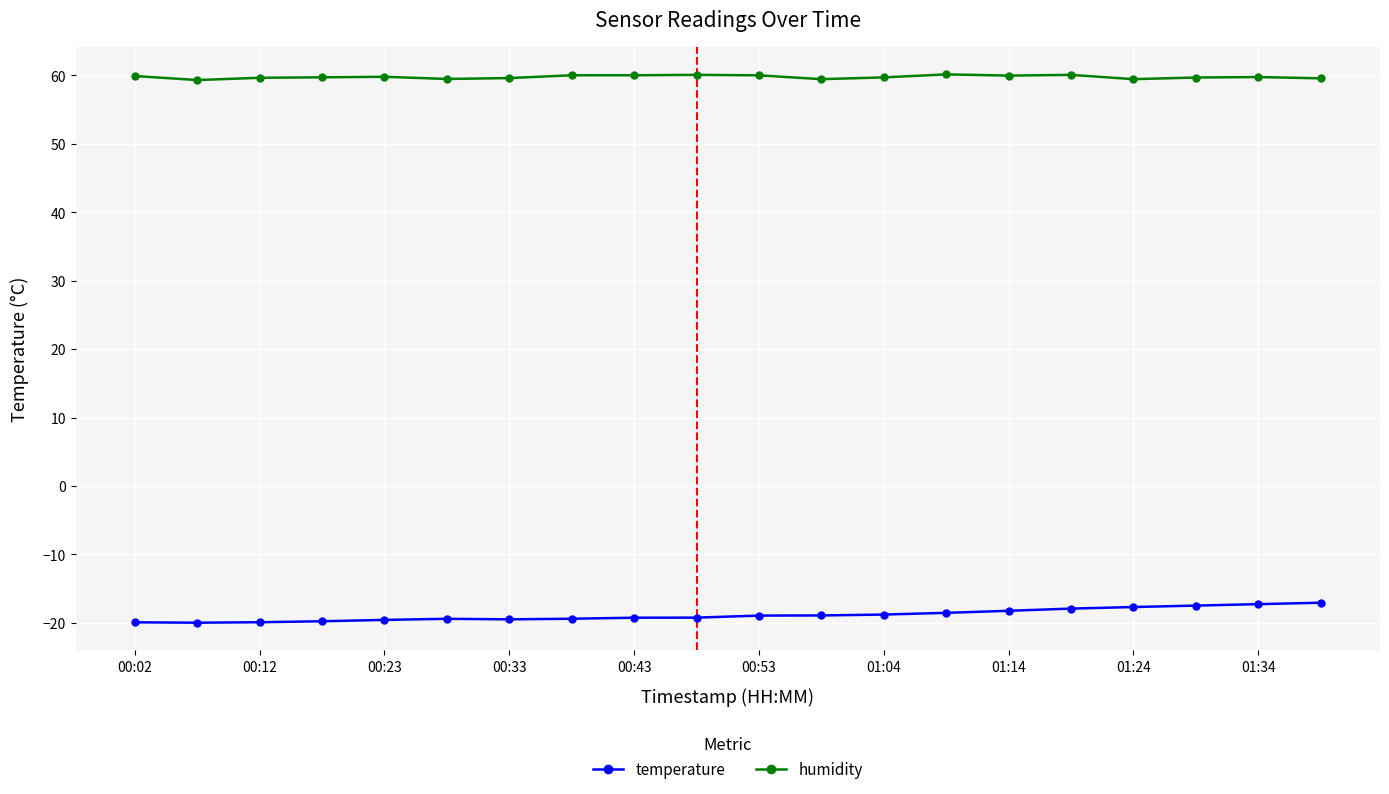

What is the maximum value shown in the chart?

60.1